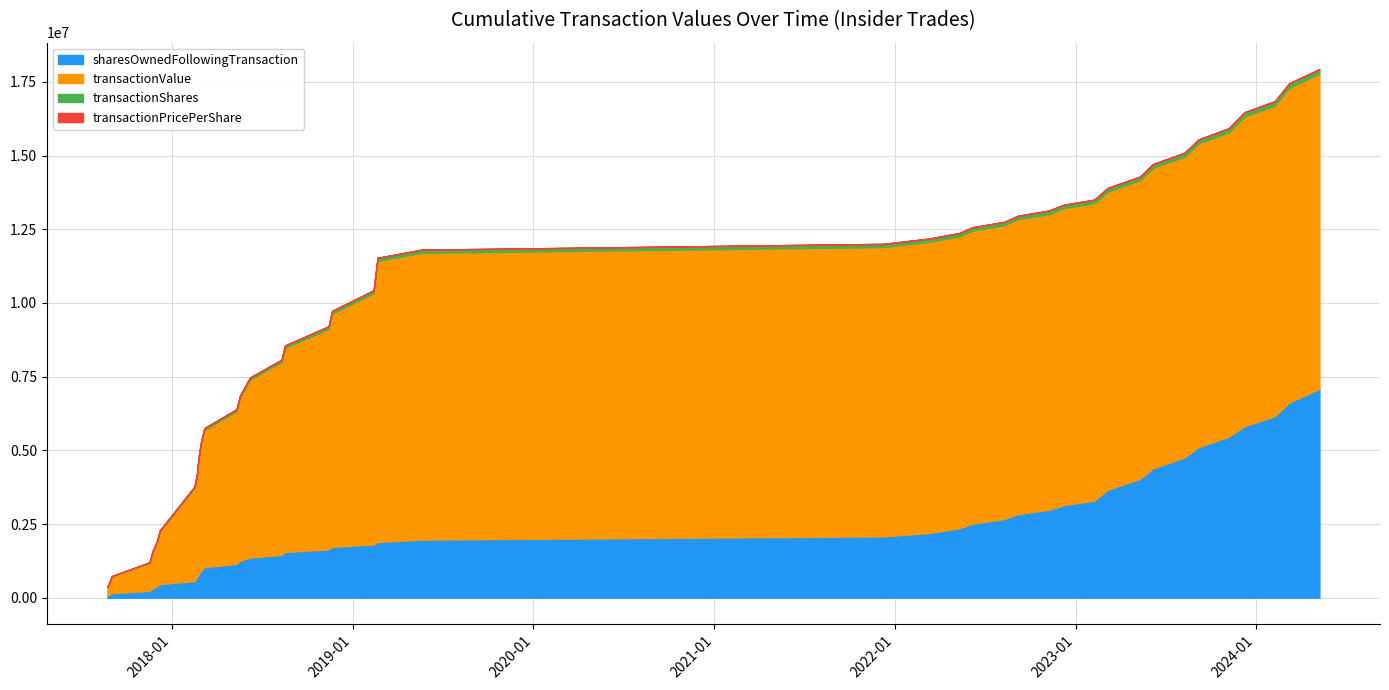

Reading left to right, transcribe all the data shown in this chart.

transactionPricePerShare: 0=21.3	1=27.2	2=27.7	3=22.8	4=16.3	5=17.6	6=15.6	7=12.6	8=17.2	9=16.6	10=15.4	11=14.2	12=17.9	13=25.4	14=26.4	15=24.2	16=28.6	17=37.5	18=47.5	19=123.5	20=127.5	21=122.8	22=114.0	23=110.7	24=101.4	25=101.0	26=100.0	27=92.7	28=94.0	29=84.5	30=82.9	31=82.8	32=82.3	33=80.4	34=70.2	35=69.6	36=70.2	37=71.0	38=72.0	39=70.7
transactionShares: 0=816.0	1=5157.0	2=1011.0	3=8139.0	4=1316.0	5=5438.0	6=816.0	7=5063.0	8=814.0	9=1724.0	10=1007.0	11=2785.0	12=1316.0	13=1724.0	14=814.0	15=1724.0	16=829.0	17=1716.0	18=1799.0	19=1564.0	20=7930.0	21=5000.0	22=3794.0	23=5000.0	24=3795.0	25=5000.0	26=5000.0	27=3794.0	28=5586.0	29=4267.0	30=5000.0	31=5000.0	32=3702.0	33=17000.0	34=4000.0	35=4000.0	36=4000.0	37=5393.0	38=4000.0	39=4000.0
transactionValue: 0=17348.0	1=140528.0	2=27984.0	3=185569.0	4=21503.0	5=95538.0	6=12705.0	7=63994.0	8=14042.0	9=28567.0	10=15508.0	11=39686.0	12=23570.0	13=43790.0	14=21530.0	15=41738.0	16=23716.0	17=64350.0	18=85506.0	19=193133.0	20=1010930.0	21=614000.0	22=432373.0	23=553550.0	24=384694.0	25=505000.0	26=500000.0	27=351646.0	28=525113.0	29=360558.0	30=414699.0	31=413832.0	32=304789.0	33=1366949.0	34=280946.0	35=278432.0	36=280826.0	37=382654.0	38=288163.0	39=282849.0
sharesOwnedFollowingTransaction: 0=461424.0	1=462240.0	2=347736.0	3=347013.0	4=355152.0	5=356468.0	6=361906.0	7=362722.0	8=367785.0	9=368599.0	10=153750.0	11=153760.0	12=156545.0	13=157861.0	14=159585.0	15=159823.0	16=161547.0	17=109161.0	18=110877.0	19=80905.0	20=82469.0	21=80707.0	22=85655.0	23=89449.0	24=94449.0	25=98244.0	26=103244.0	27=107962.0	28=111756.0	29=117342.0	30=117342.0	31=117342.0	32=117342.0	33=104501.0	34=76828.0	35=76828.0	36=76578.0	37=76578.0	38=77971.0	39=77971.0